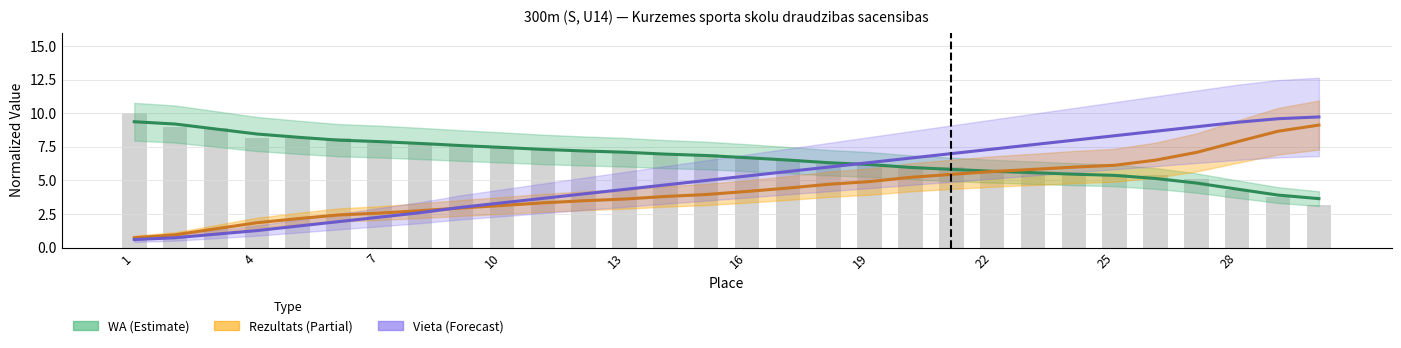

At 5, list the series in order from smallest to largest.

Vieta, Rezultats, WA